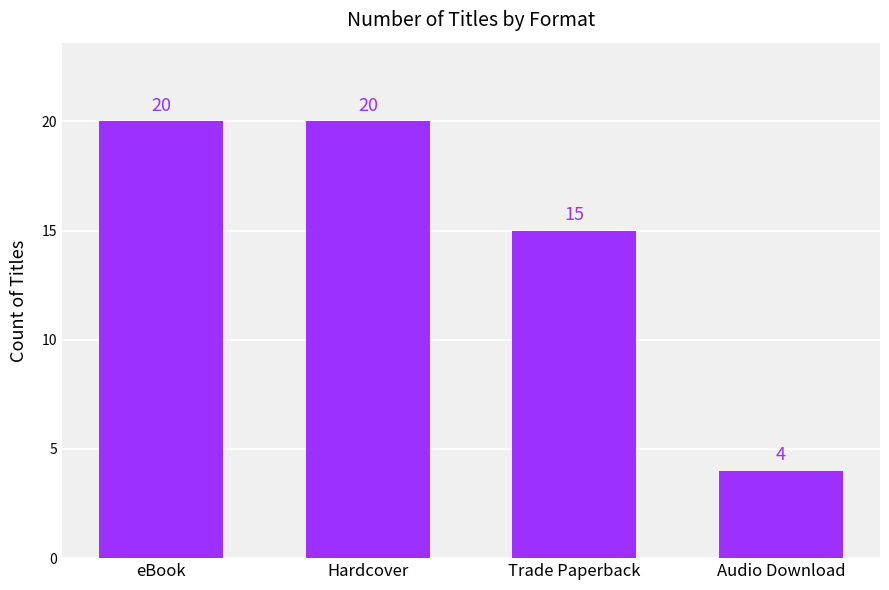

How many values are between 15 and 20?

3